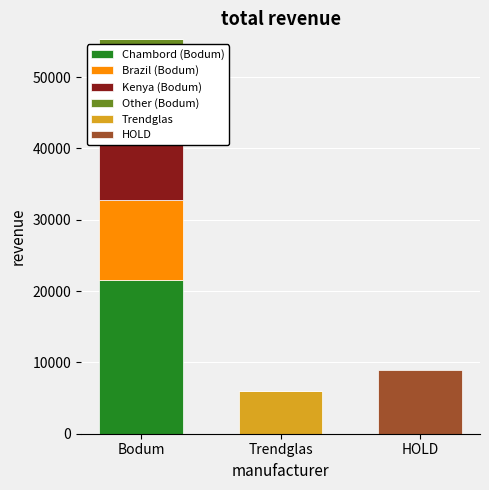

What position from the right is Bodum?

3